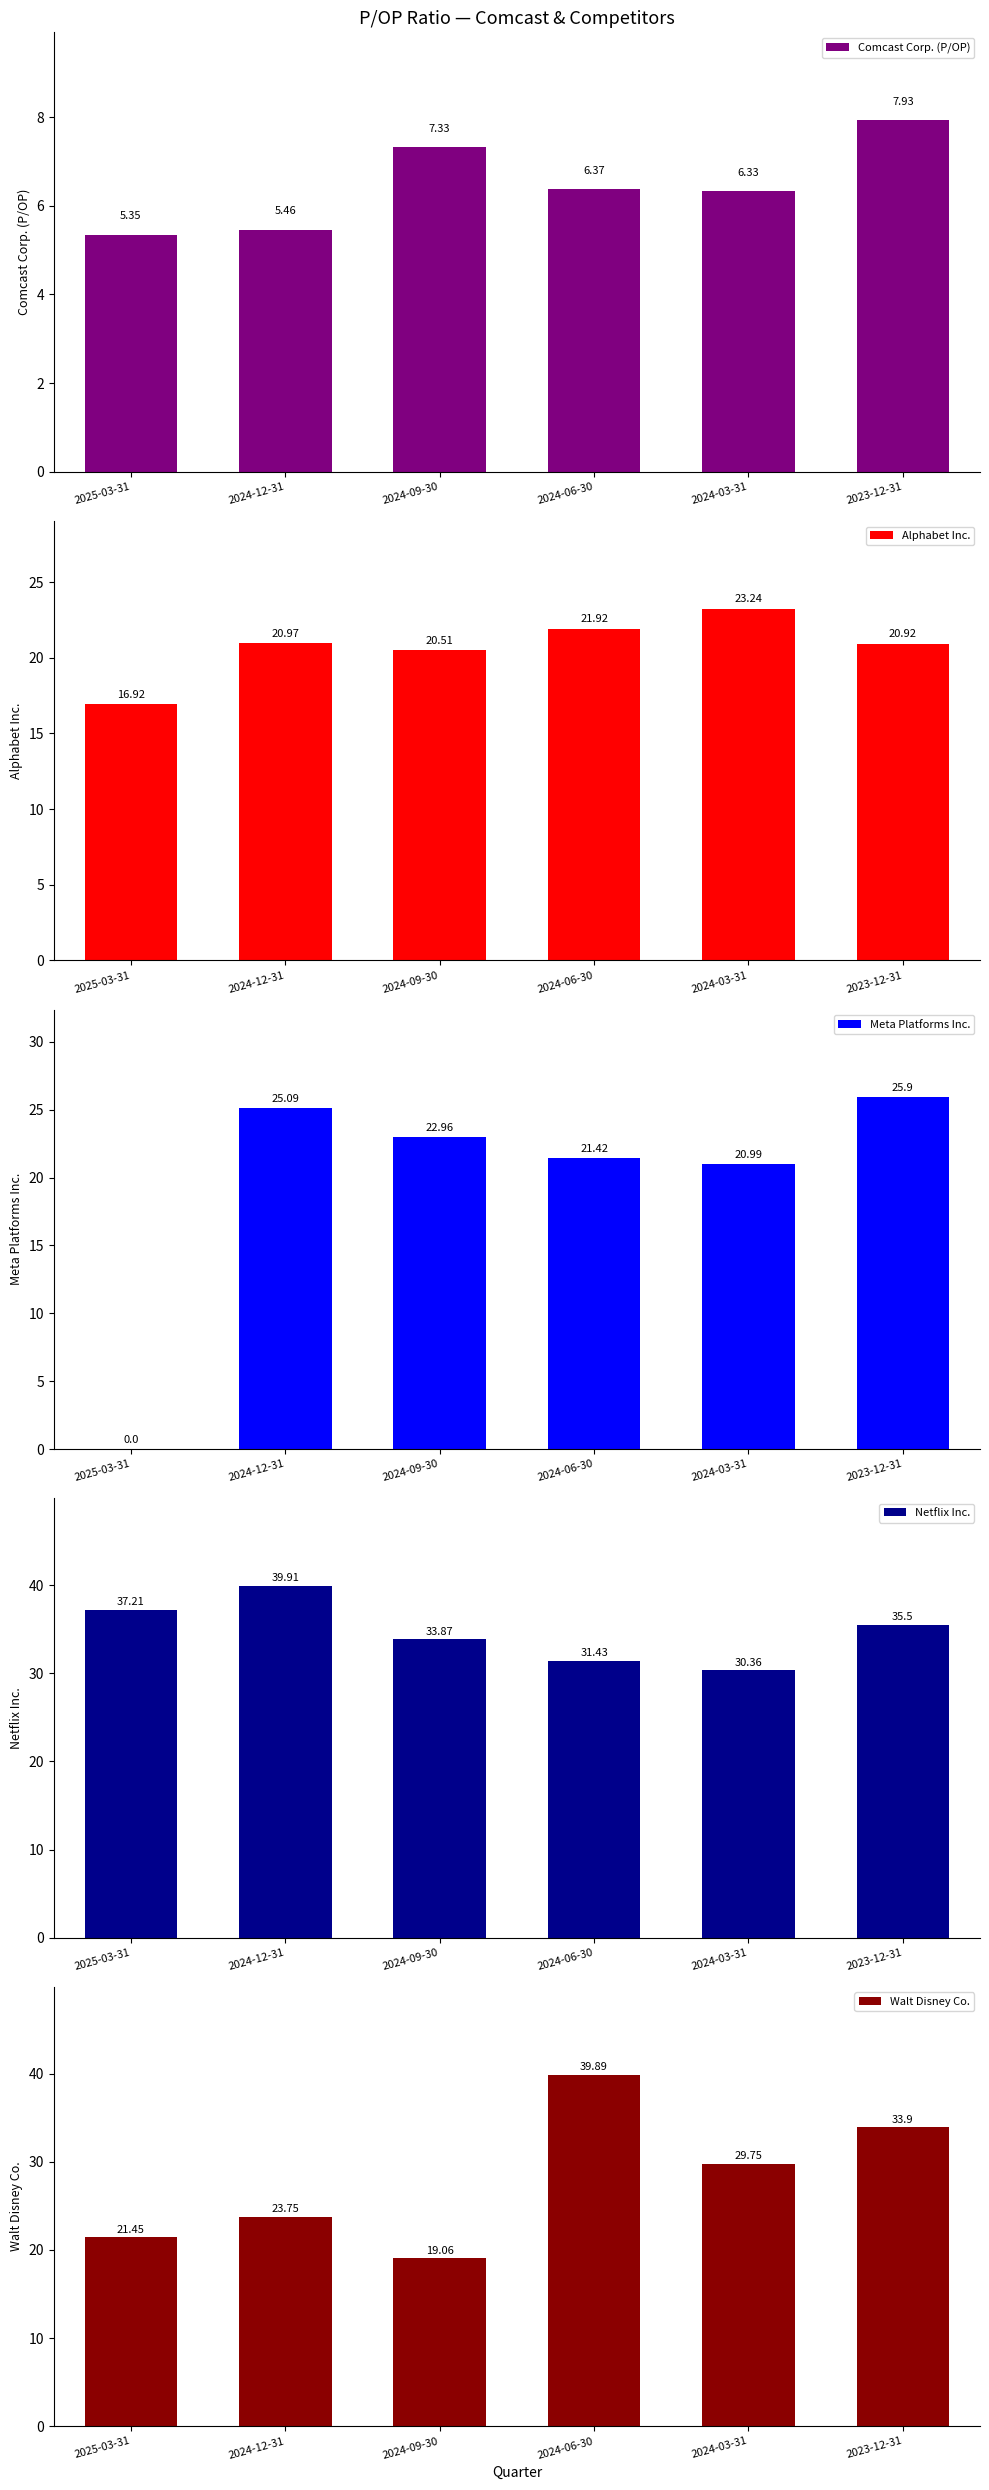

What are all the series names shown in the legend?

Comcast Corp. (P/OP), Alphabet Inc., Meta Platforms Inc., Netflix Inc., Walt Disney Co.